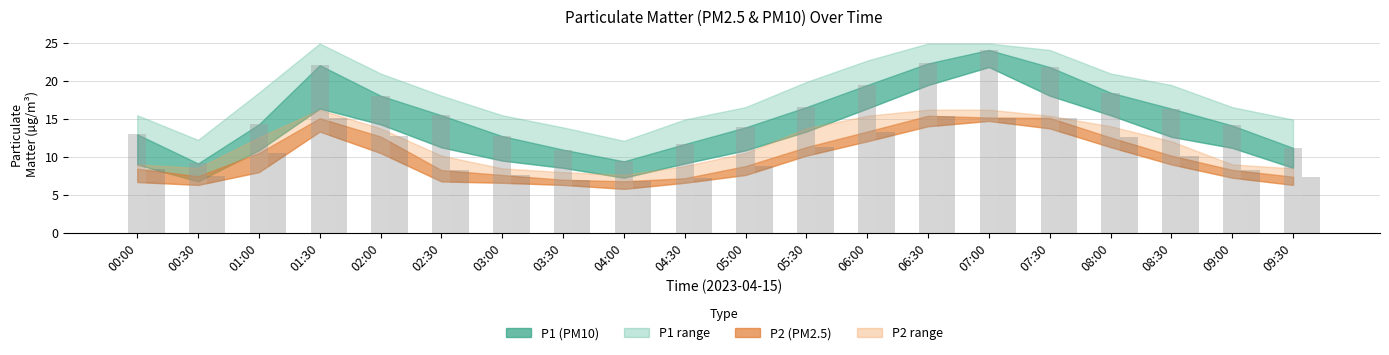

What is the total value across all series at 00:30?

16.6